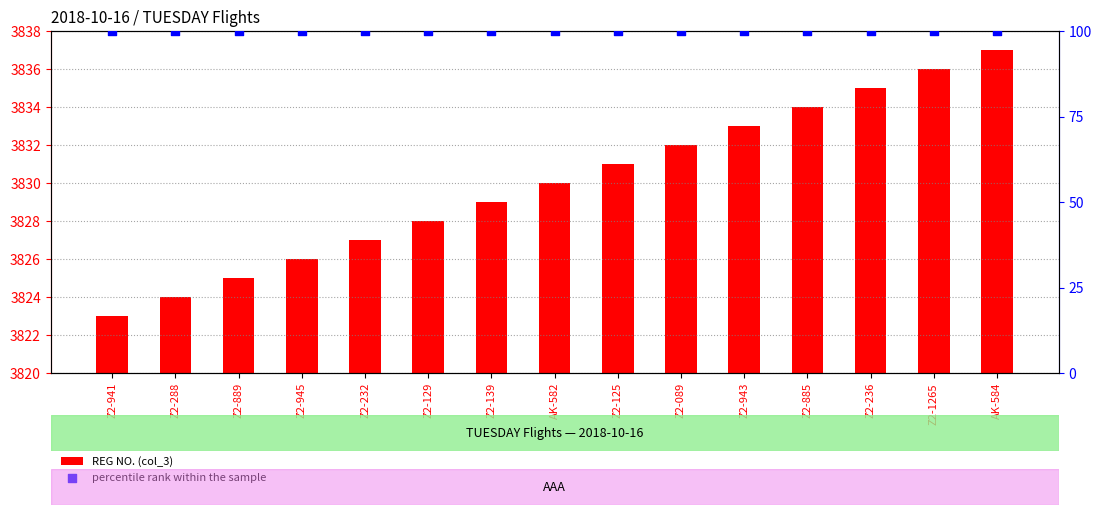

What are all the series names shown in the legend?

REG NO. (col_3), percentile rank within the sample